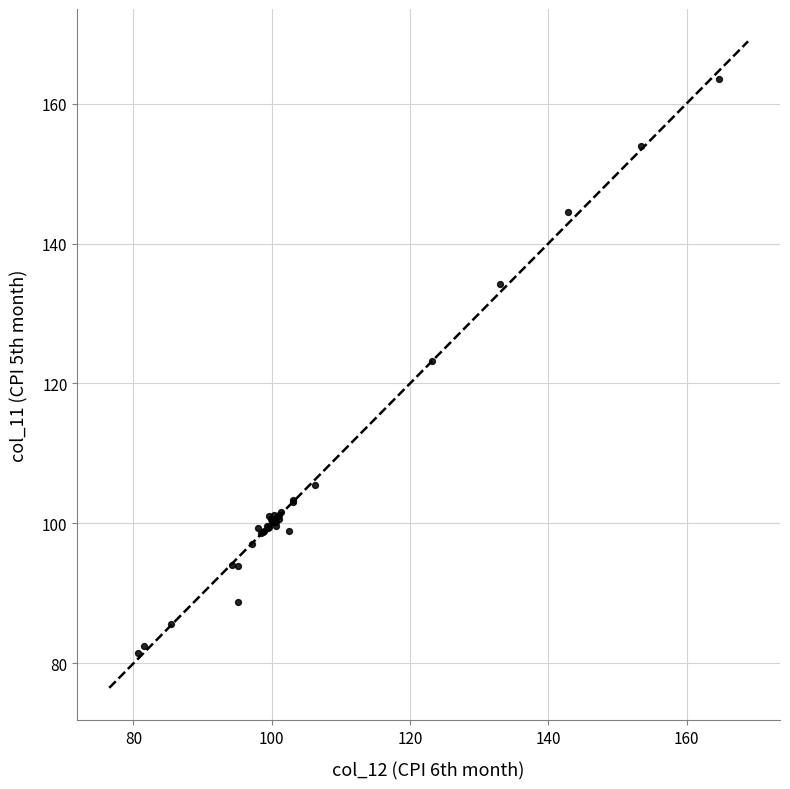

What Y value in the scatter plot is closest to 122?

123.2